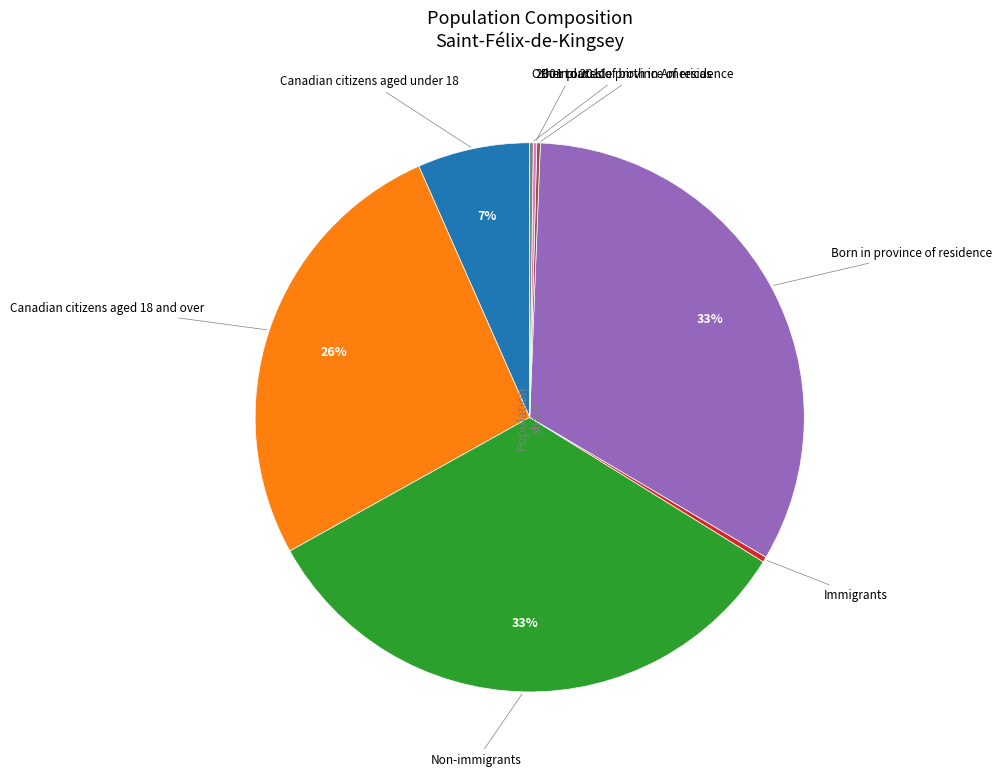

To the nearest percent, what is the average slice percentage?

12%